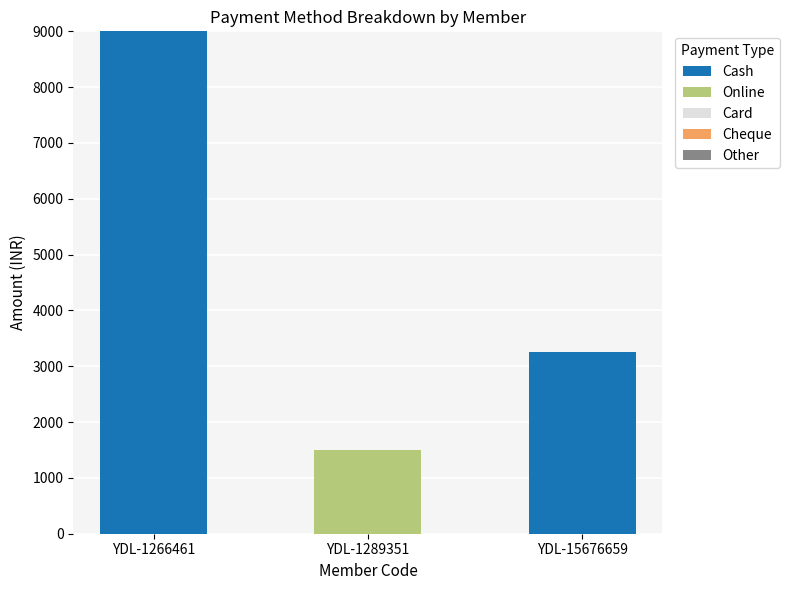

What is the total value across all series at YDL-15676659?

3250